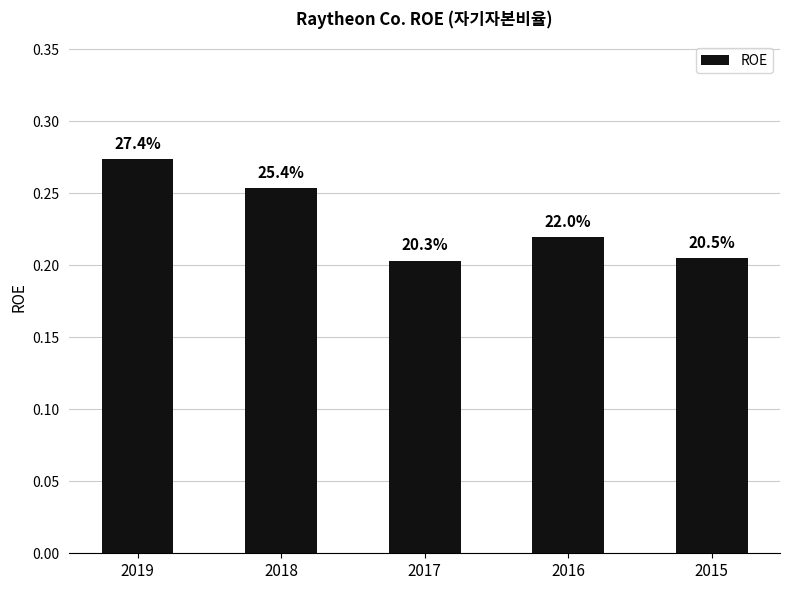

Read the value at 2017.

0.2